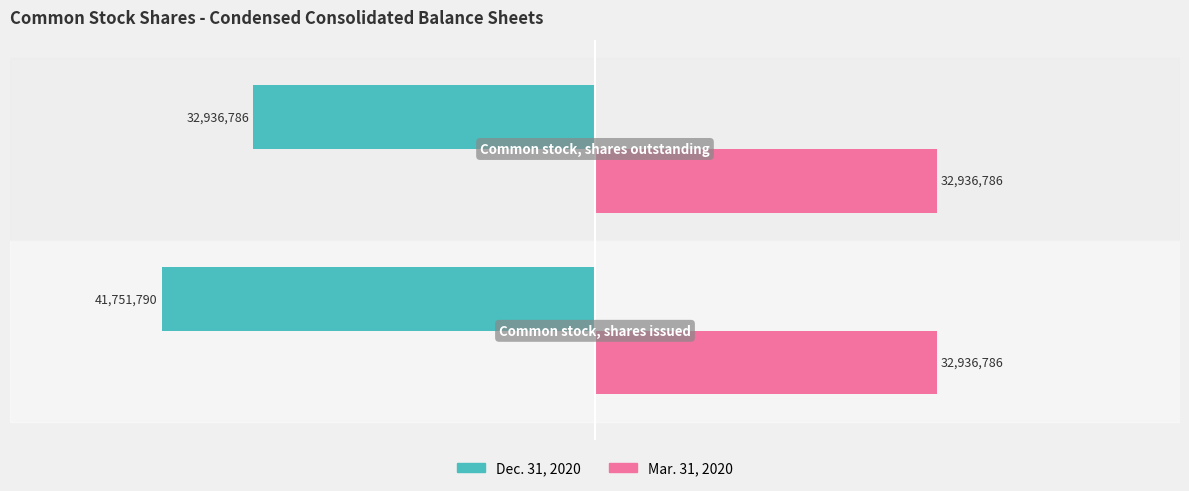

What are all the series names shown in the legend?

Dec. 31, 2020, Mar. 31, 2020